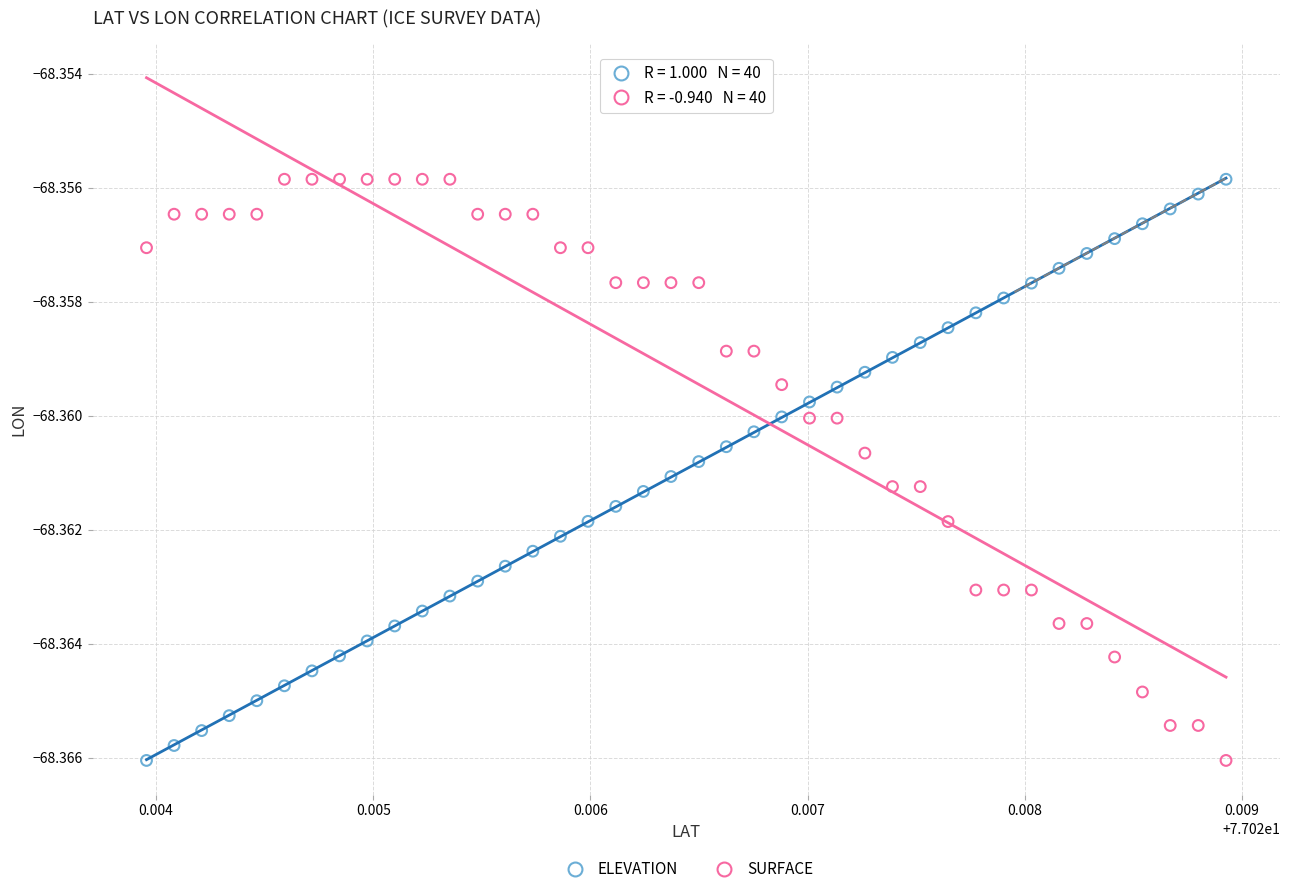

What are all the series names shown in the legend?

ELEVATION, SURFACE